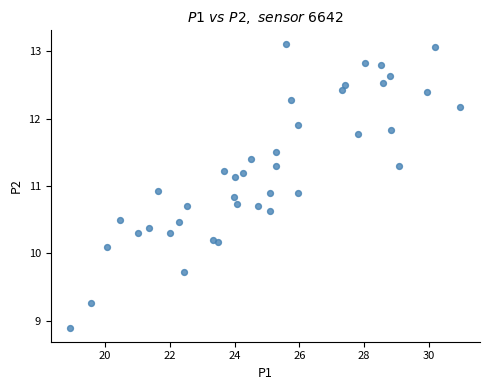

What is the range of Y values (max minus min)?

4.2